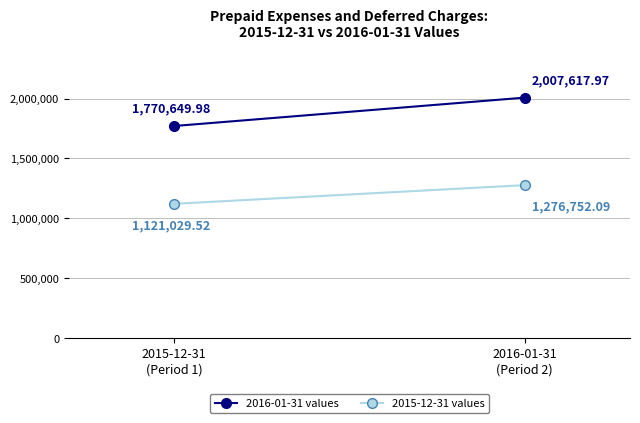

What is the greatest value displayed?

2007618.0